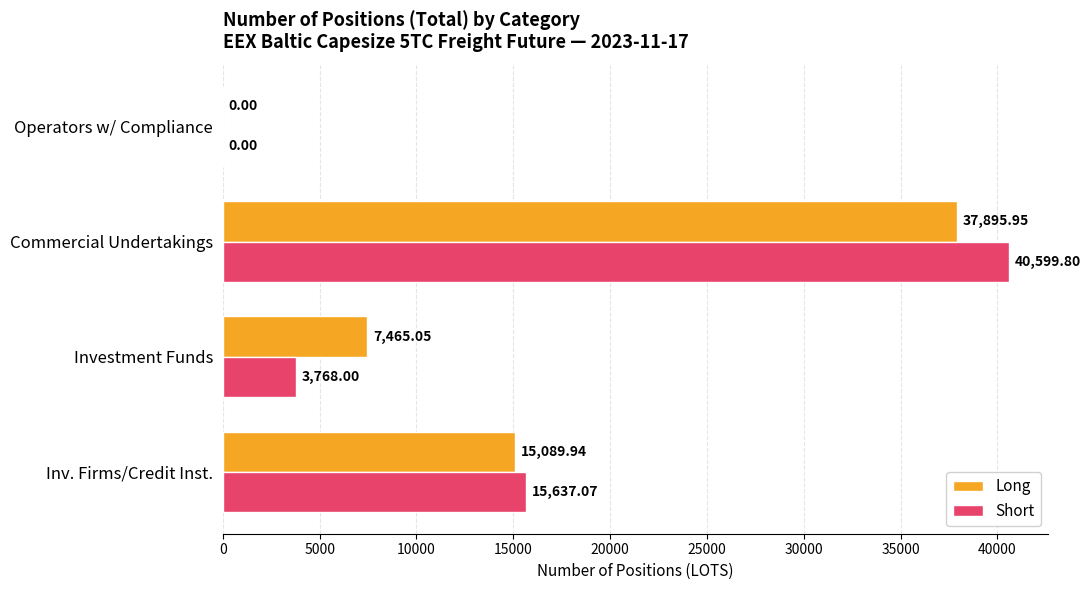

What is the total value across all series at Inv. Firms/Credit Inst.?

30727.0